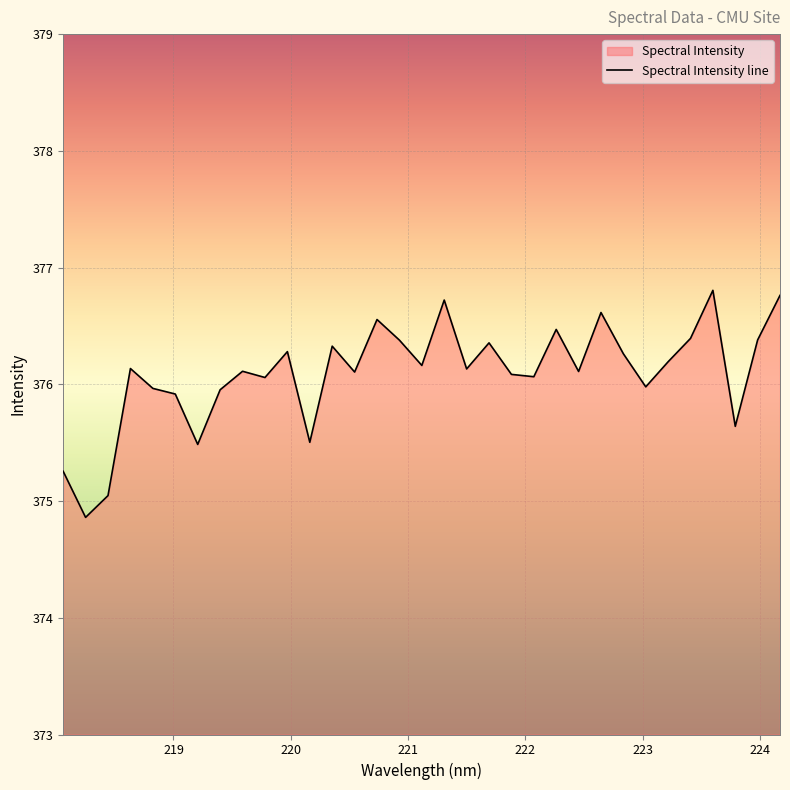

What is the difference between the second highest and minimum values?

1.9